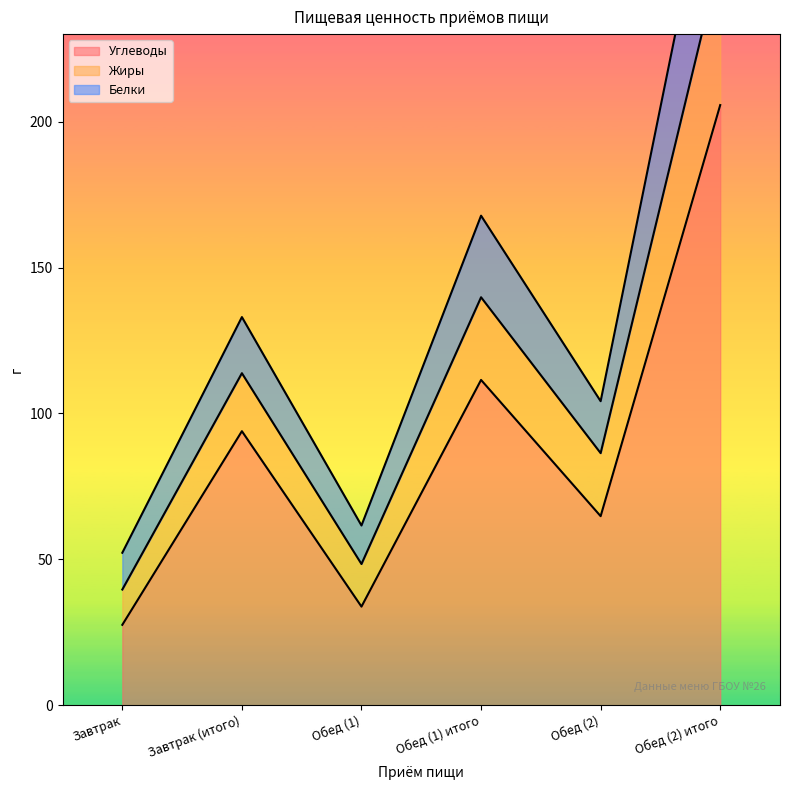

Rank the categories by Углеводы value from lowest to highest.

Завтрак, Обед (1), Обед (2), Завтрак (итого), Обед (1) итого, Обед (2) итого